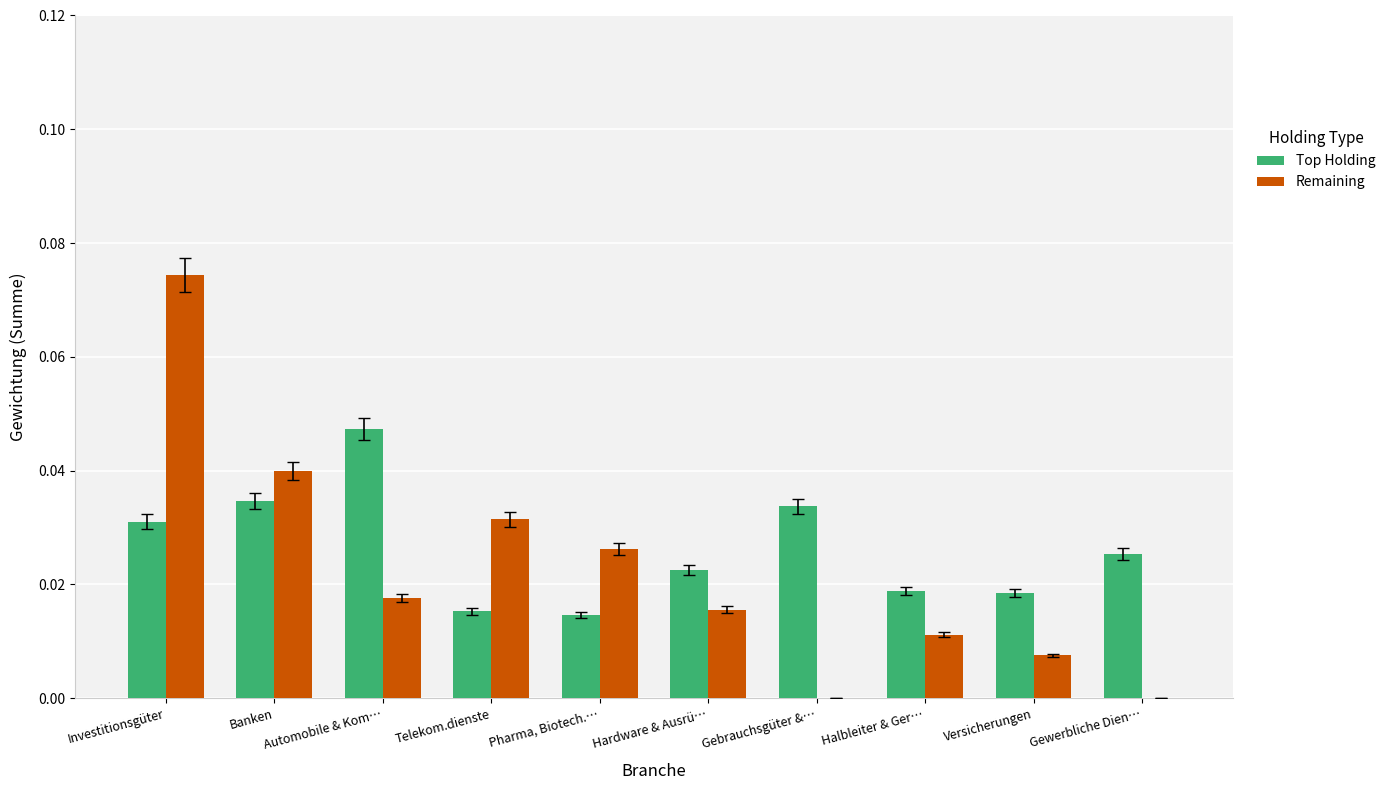

Count the number of data series in this chart.

2